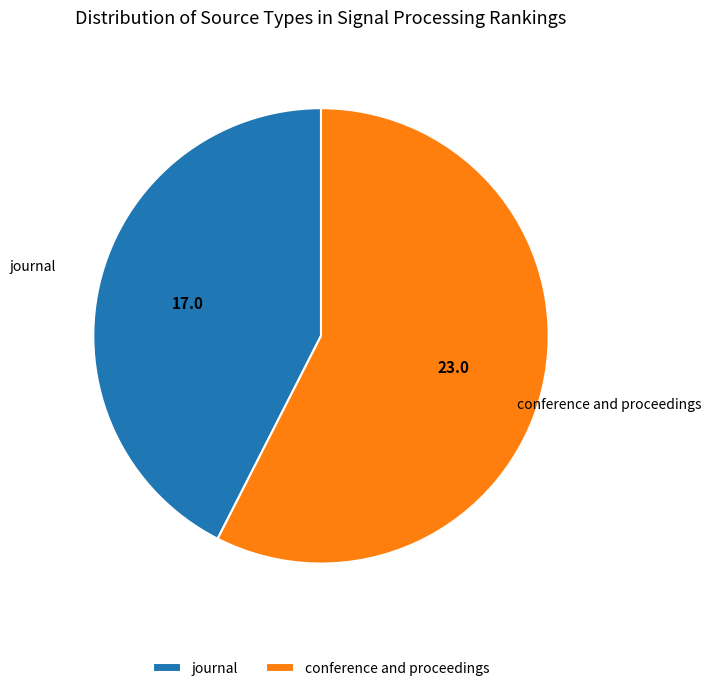

Does any single category account for the majority?

Yes